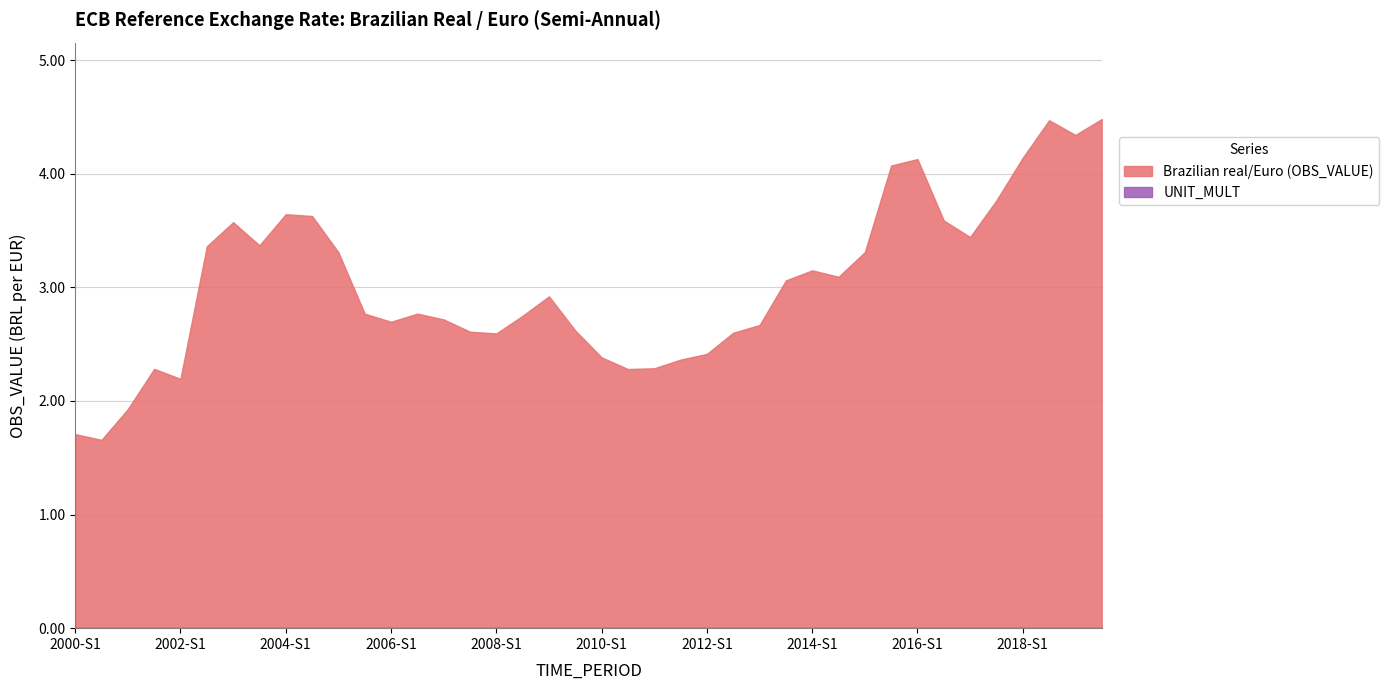

Does the chart have visible grid lines?

Yes